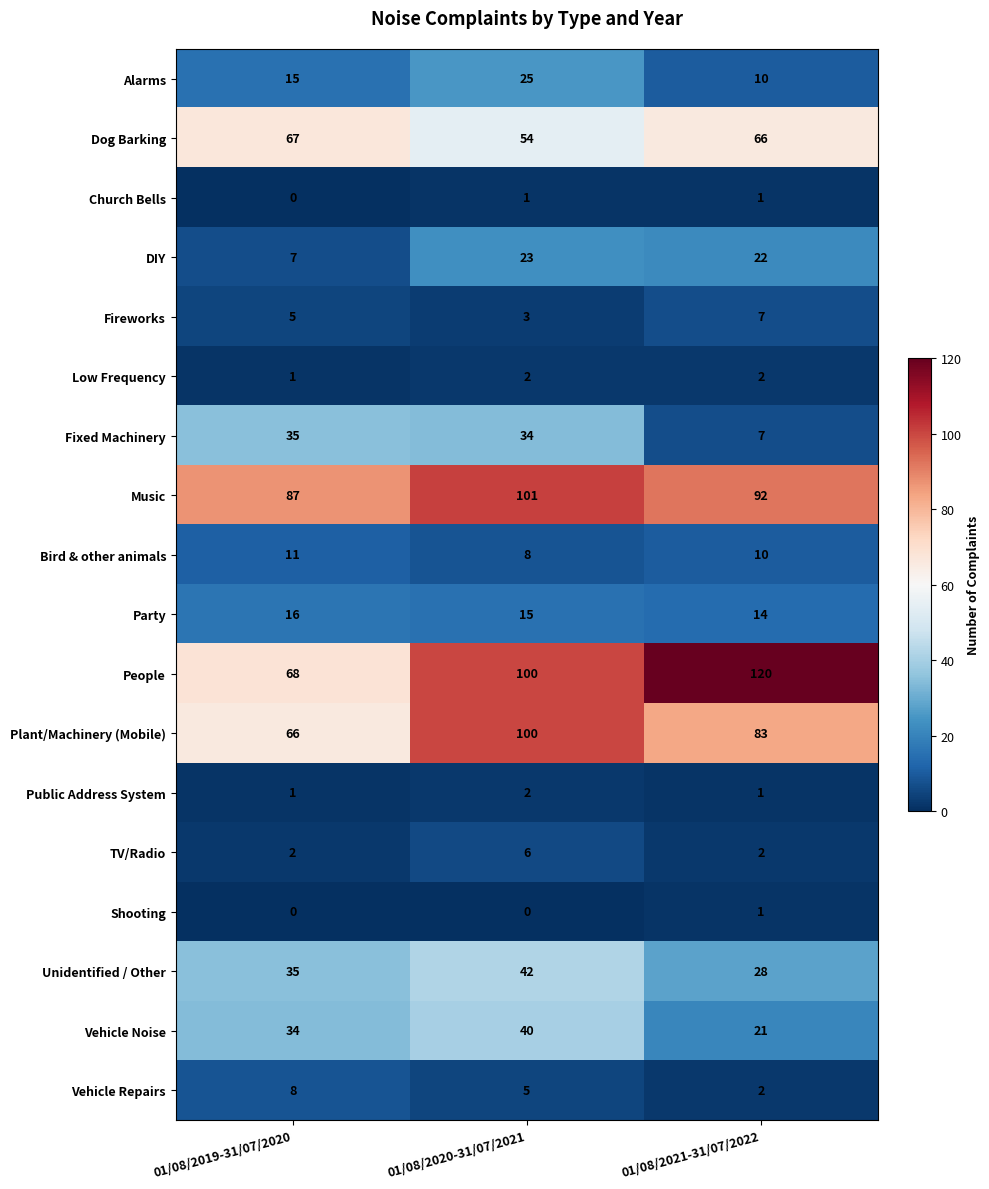

Which series has the widest spread of values?

People